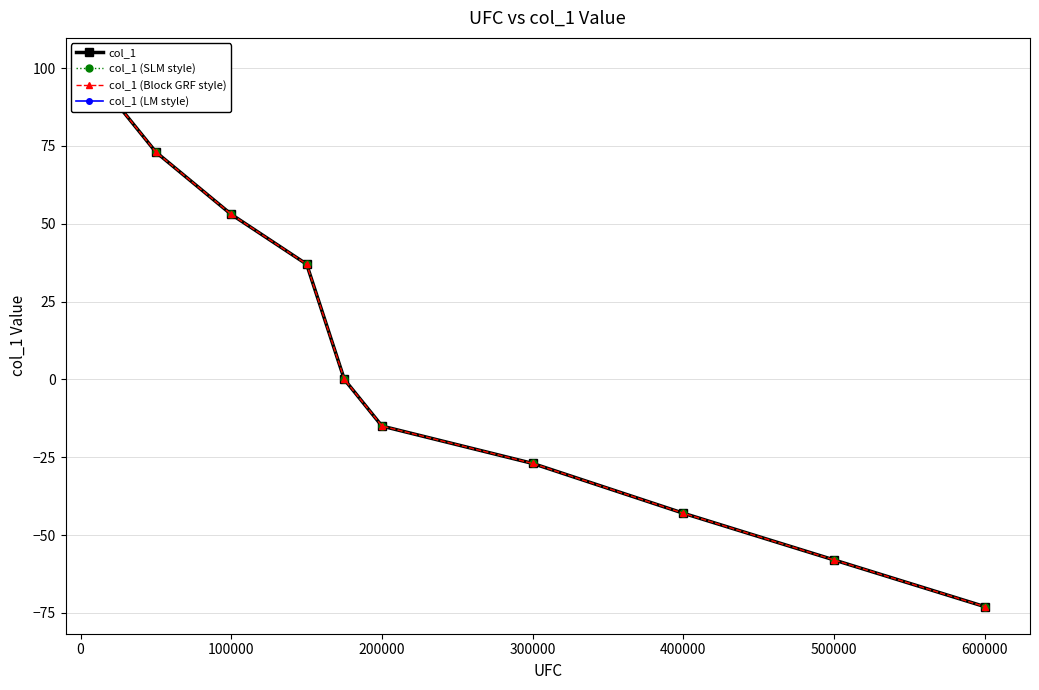

What is the minimum value shown in the chart?

-73